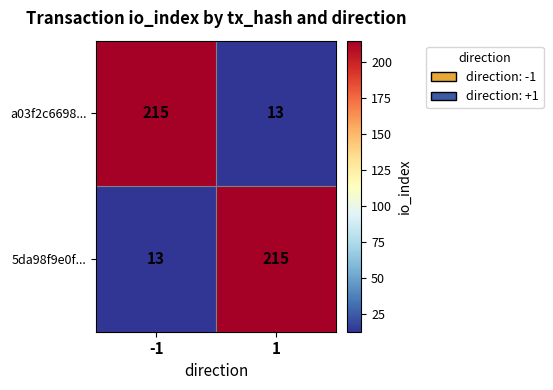

How many data points in a03f2c6698... are less than 215?

1